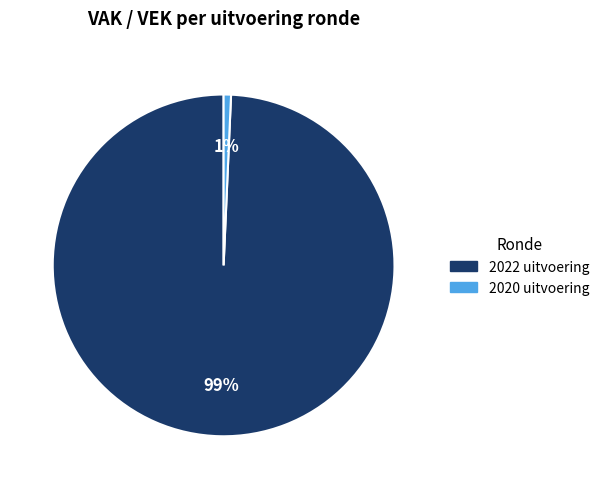

Is it true that 2022 uitvoering is 89% of the pie?

False